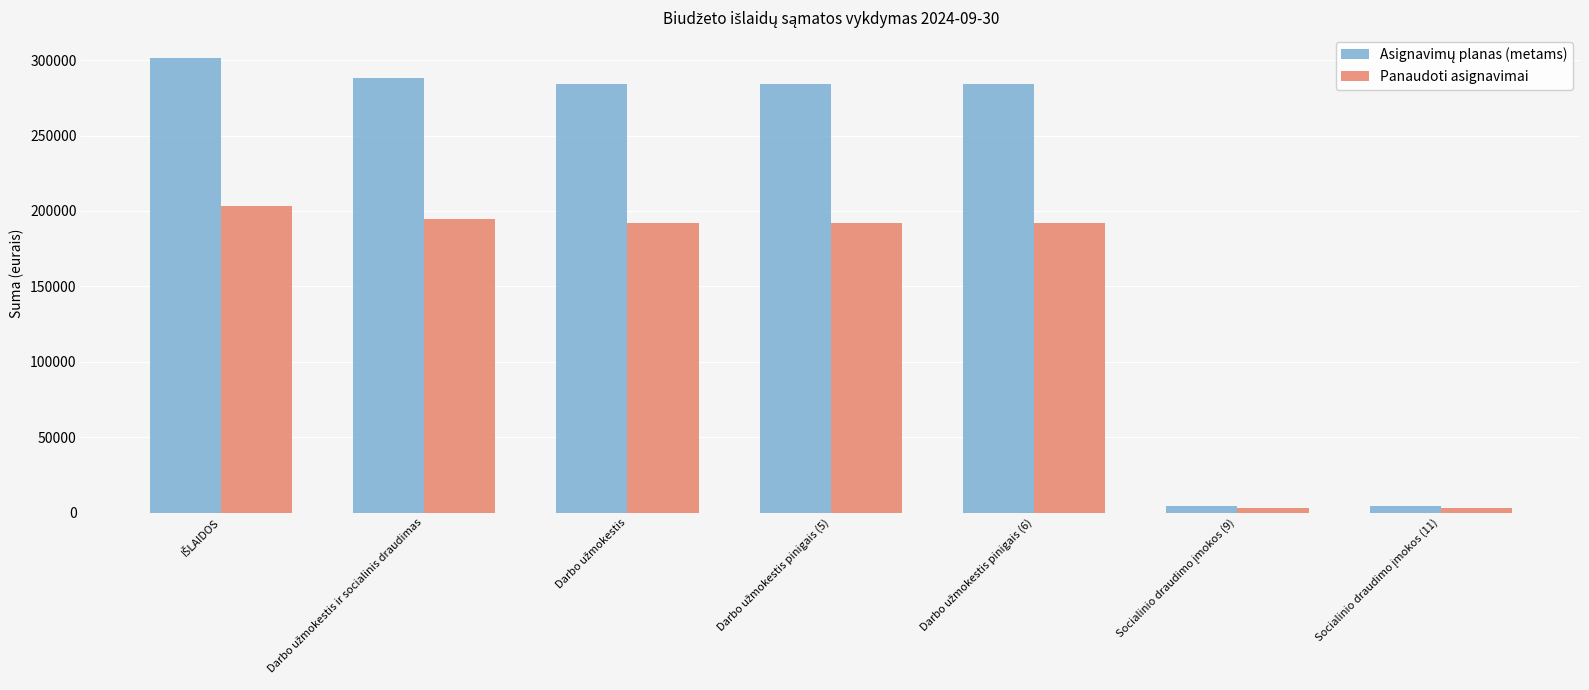

What is the average value of the Panaudoti asignavimai series?

139862.4